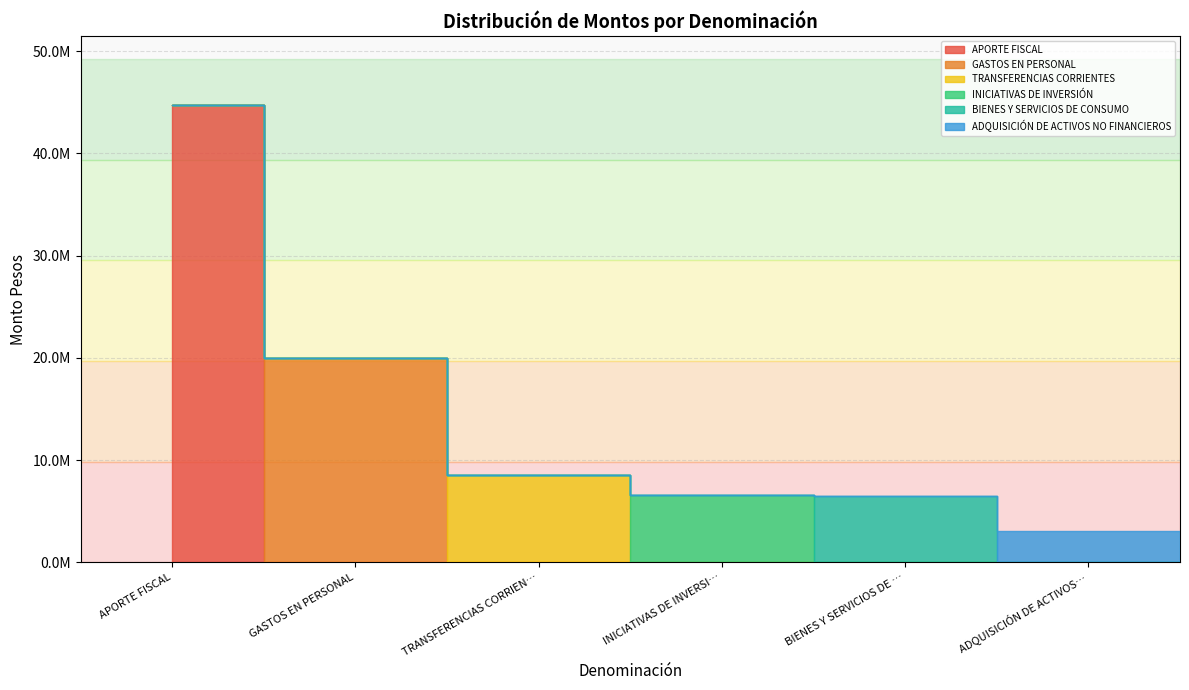

How many lines are shown in the chart?

1